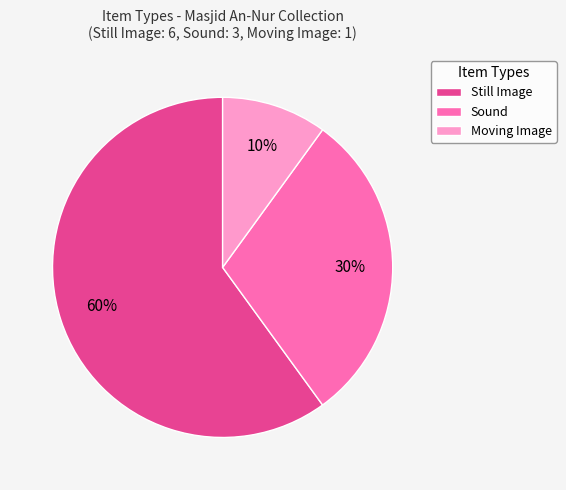

The Sound slice represents 37% of the pie. True or false?

False